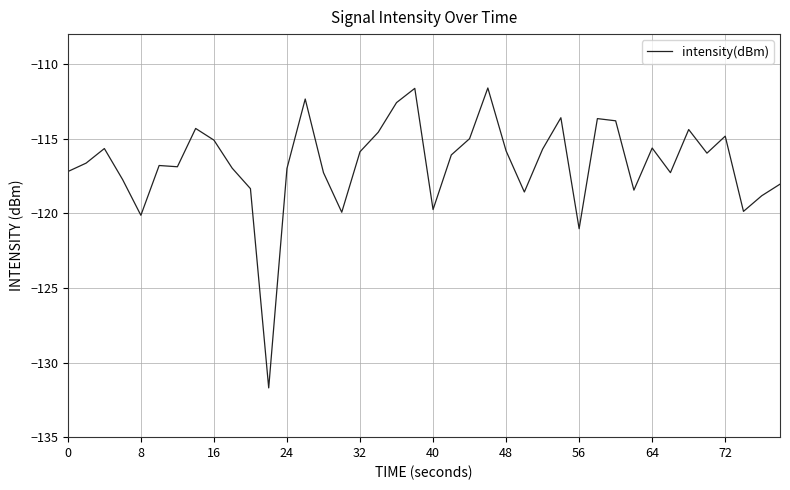

What is the minimum value shown in the chart?

-131.7